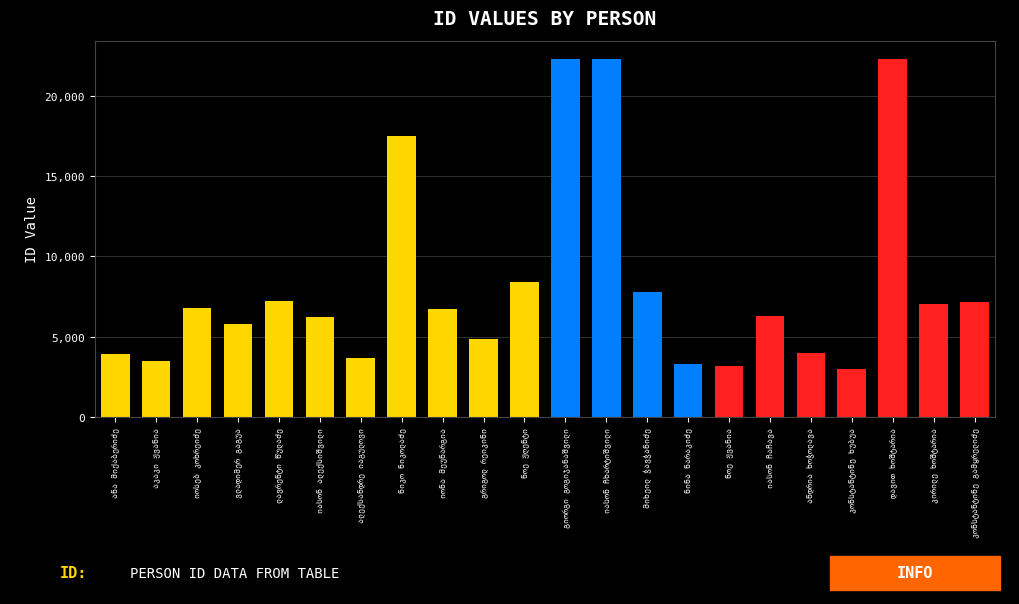

What is the value of the 7th bar from the left?

3691